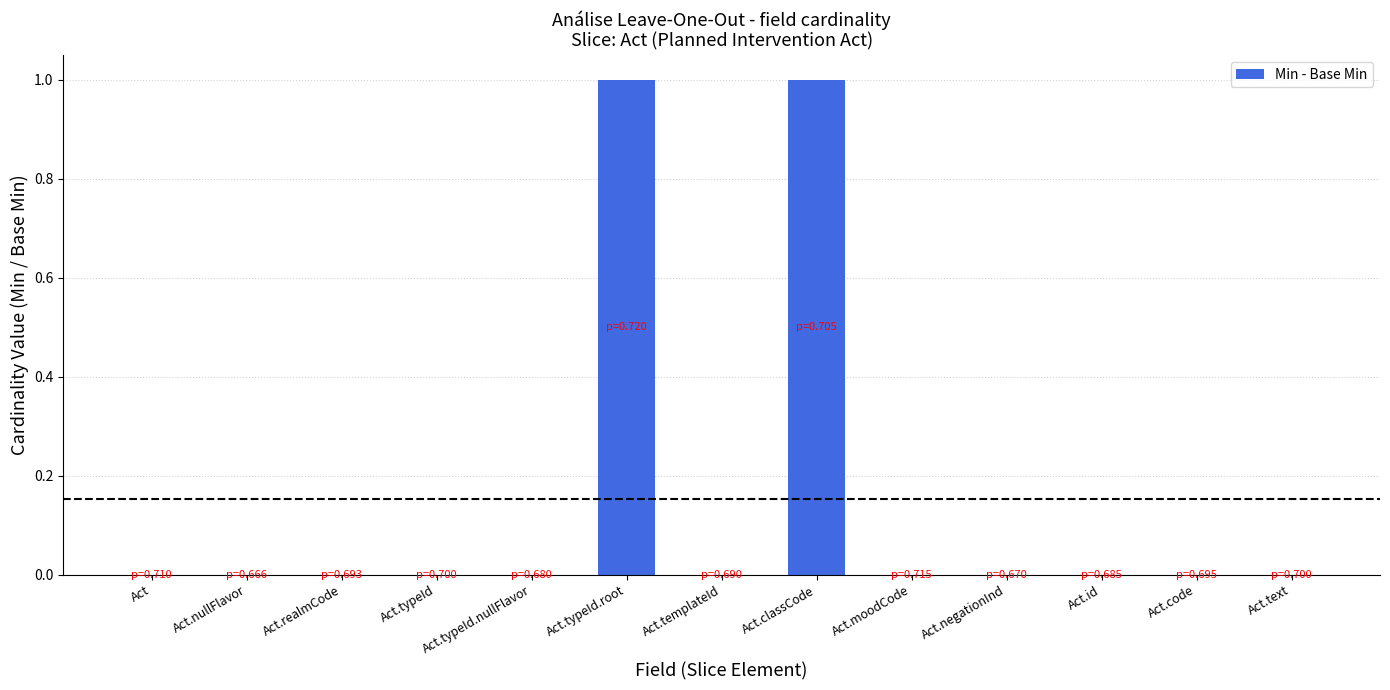

Count the number of categories in the chart.

13